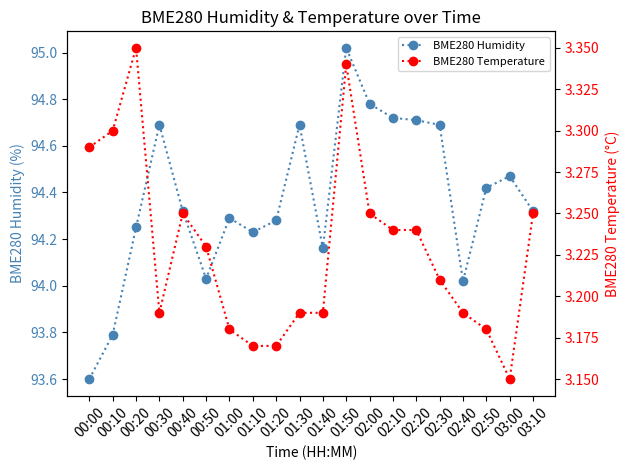

What is the difference between the BME280 Humidity values at 02:20 and 01:00?

0.4